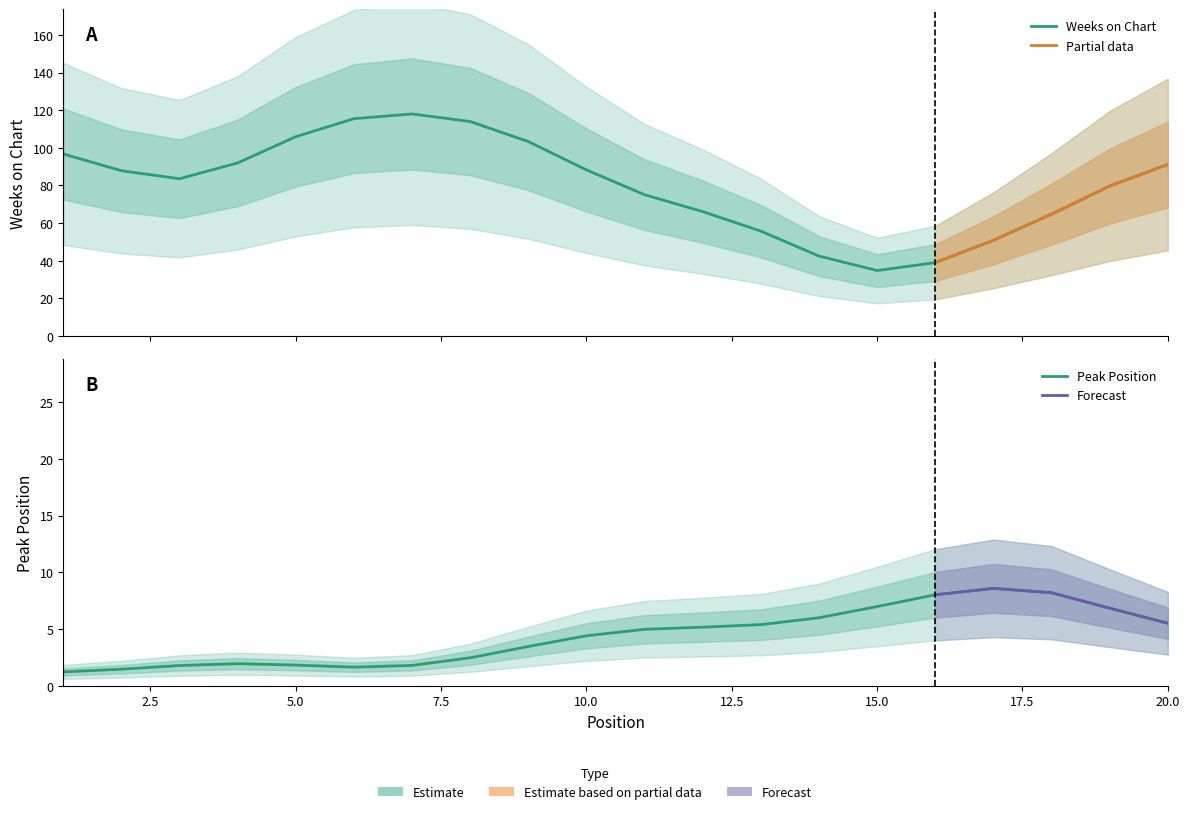

Does the chart have visible grid lines?

No